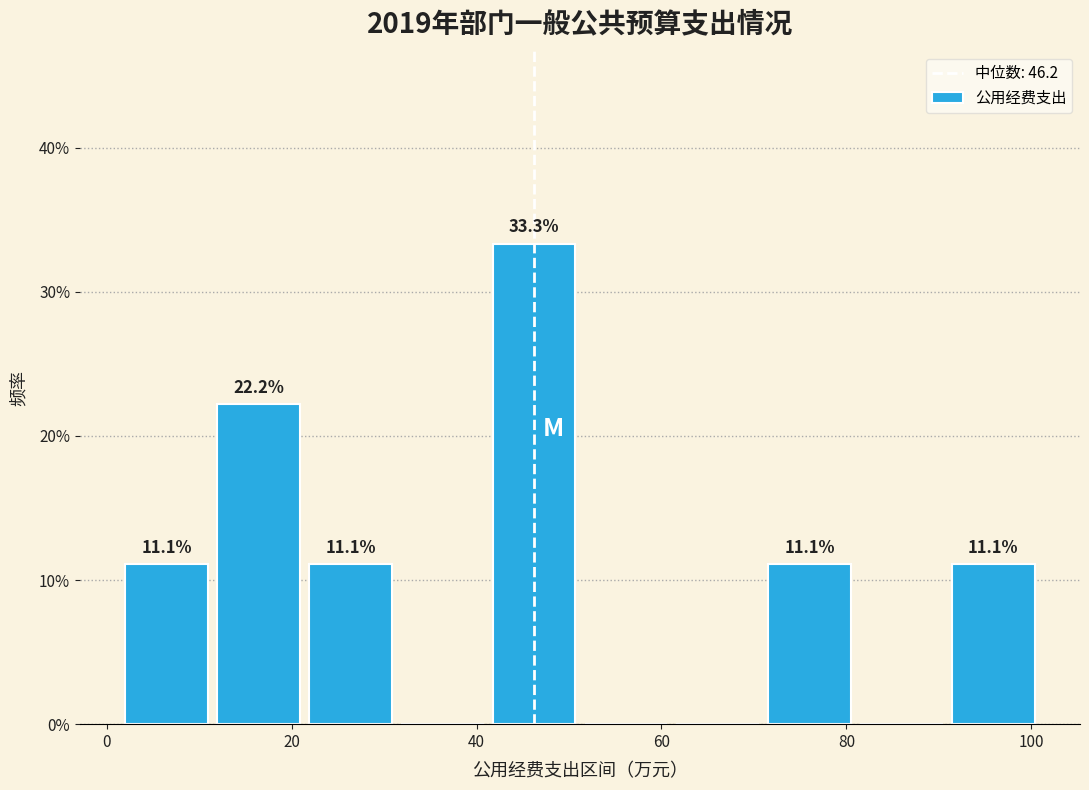

Over which range of the x-axis is the bar tallest?

42 to 52